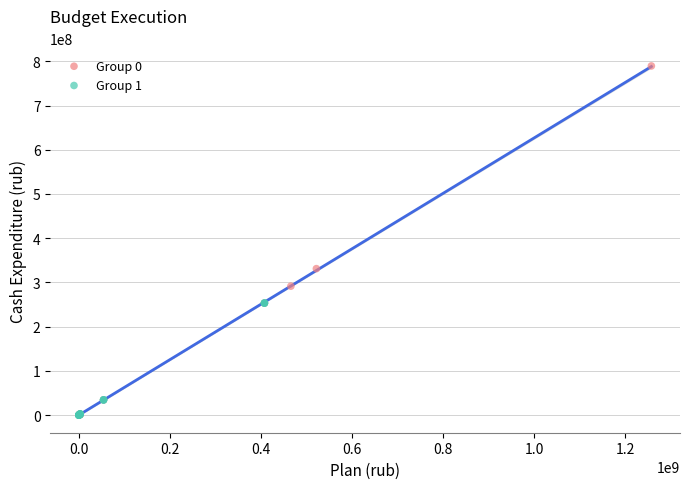

What are all the series names shown in the legend?

Group 0, Group 1